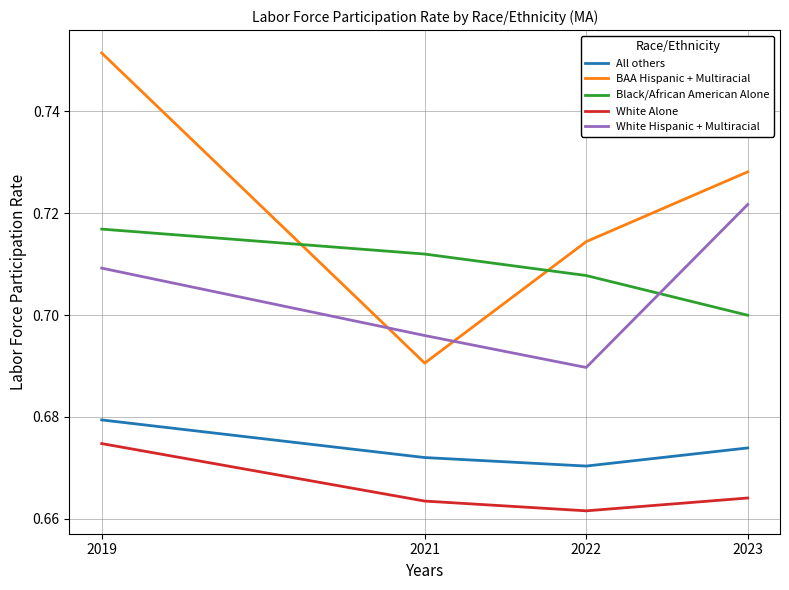

How many categories are shown in the chart?

4